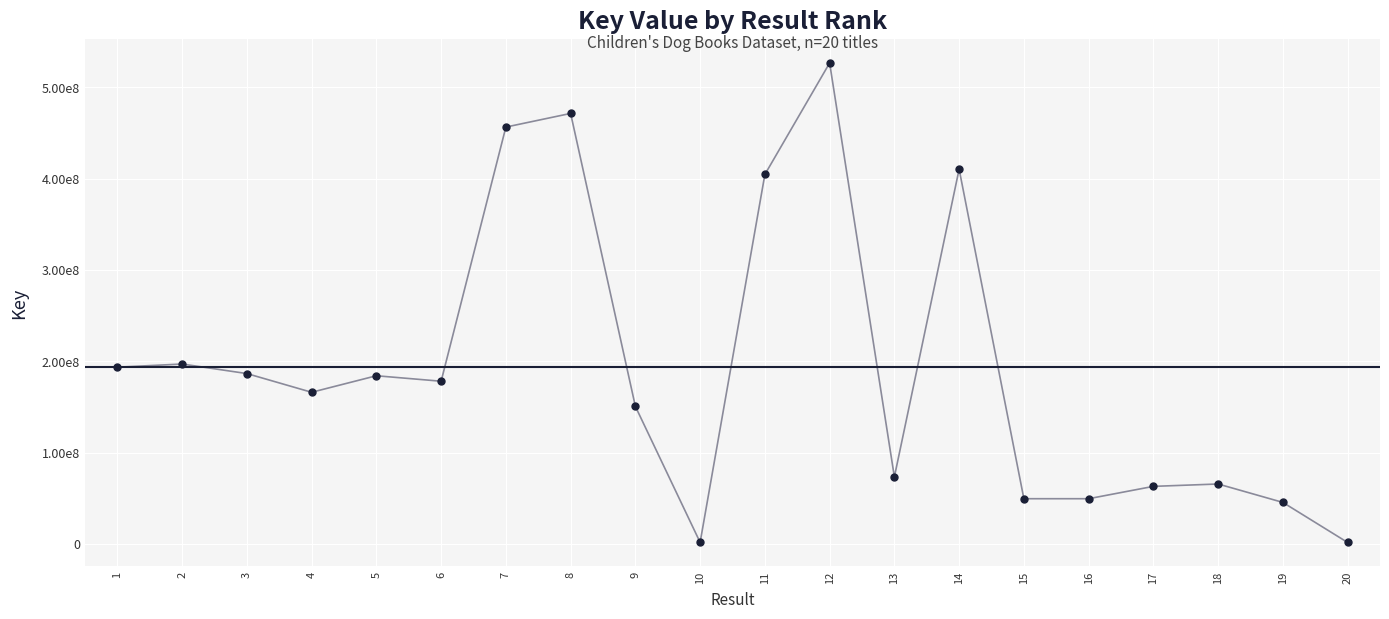

Does the chart have visible grid lines?

Yes